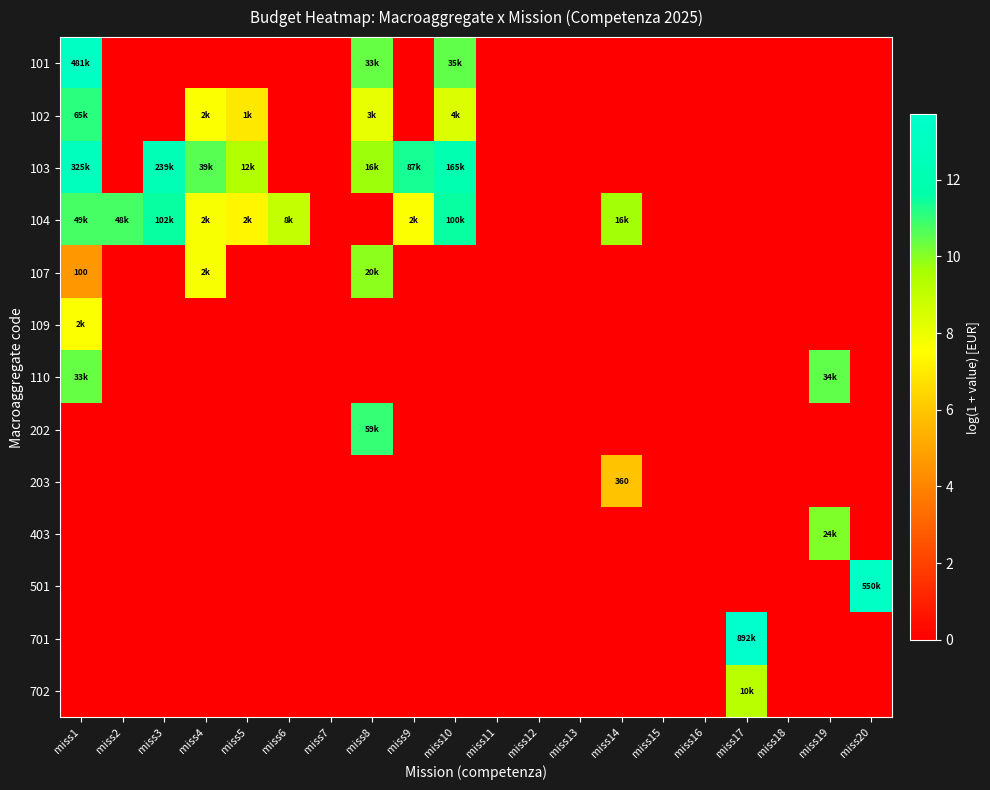

How many values in 101 are above zero?

3